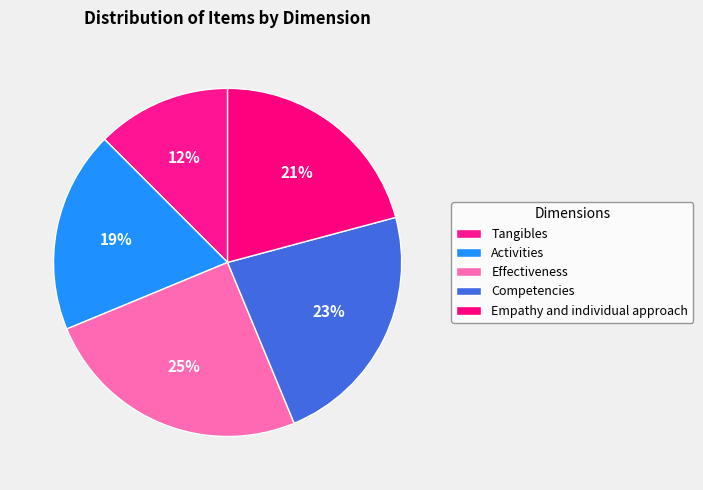

The Activities slice represents 26% of the pie. True or false?

False